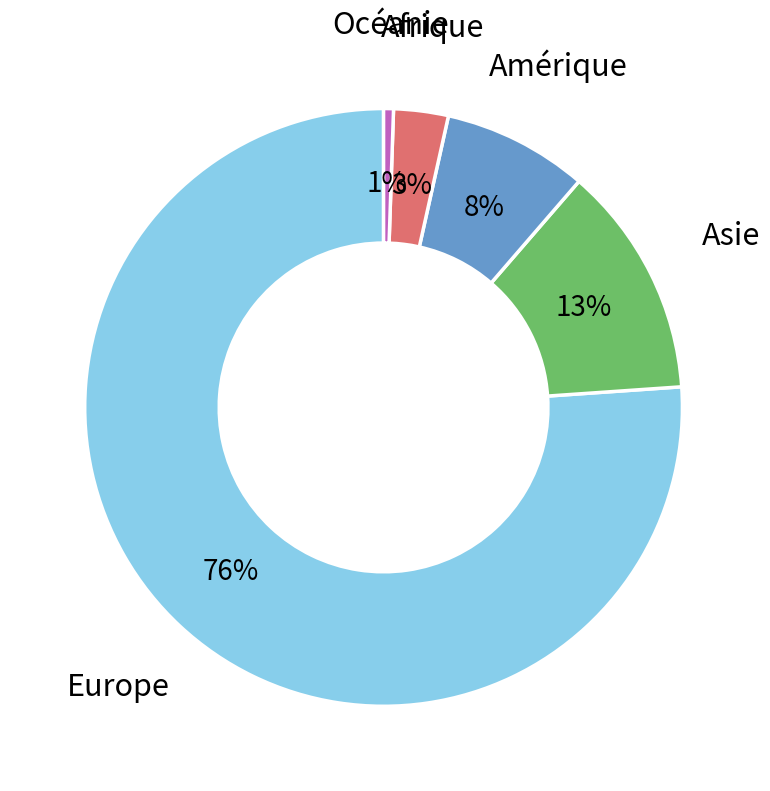

To the nearest percent, what is the average slice percentage?

20%